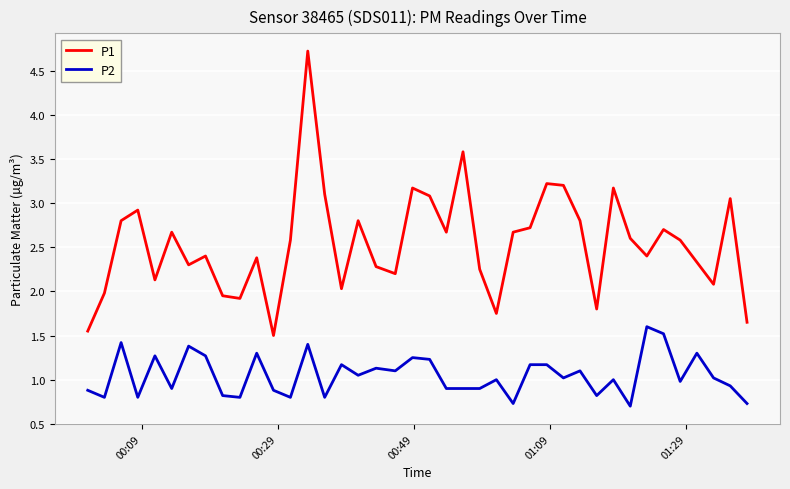

Which series has the largest range (max minus min)?

P1